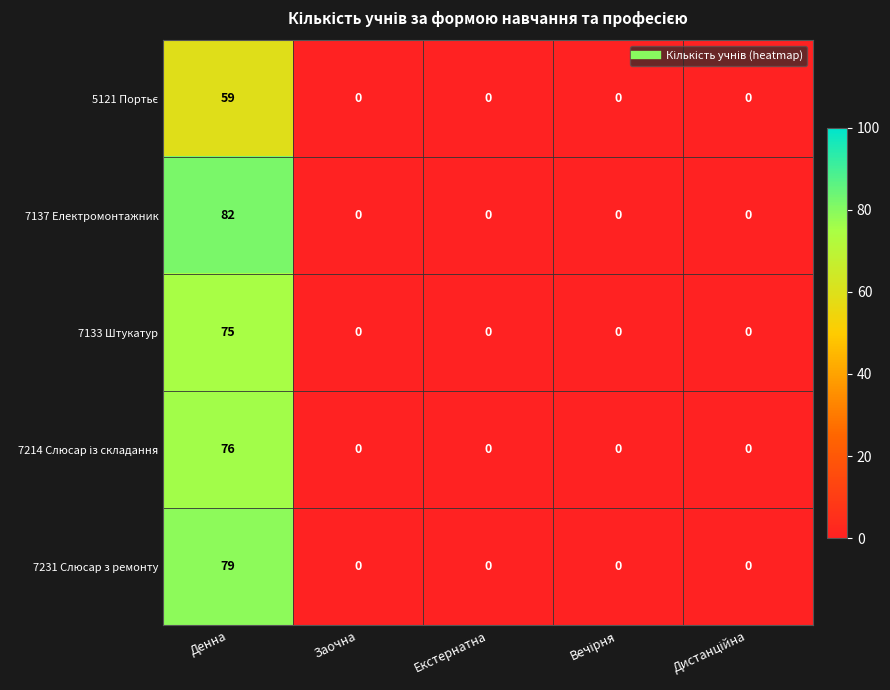

At which label does 7133 Штукатур reach its peak?

Денна